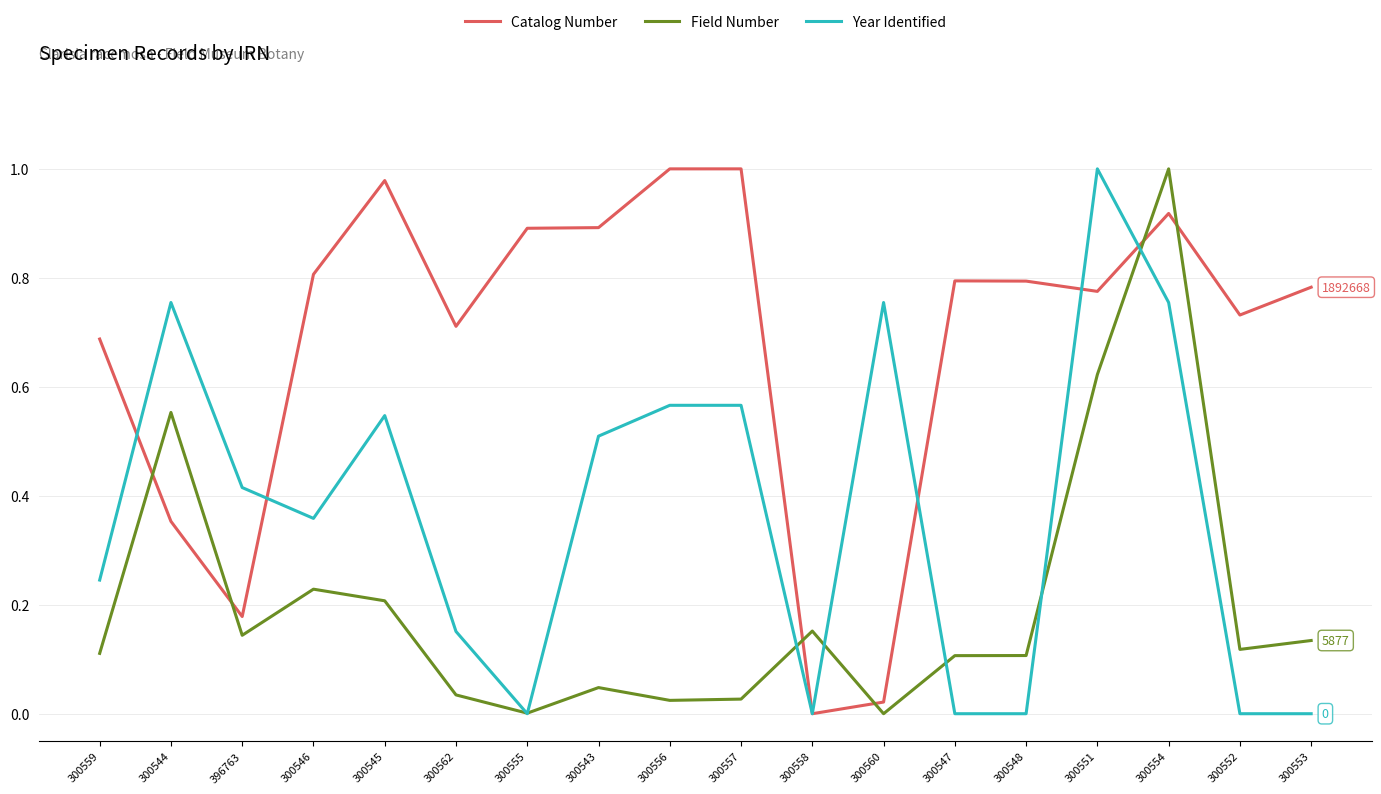

Which series ends up on top after the final intersection of Year Identified and Catalog Number?

Catalog Number